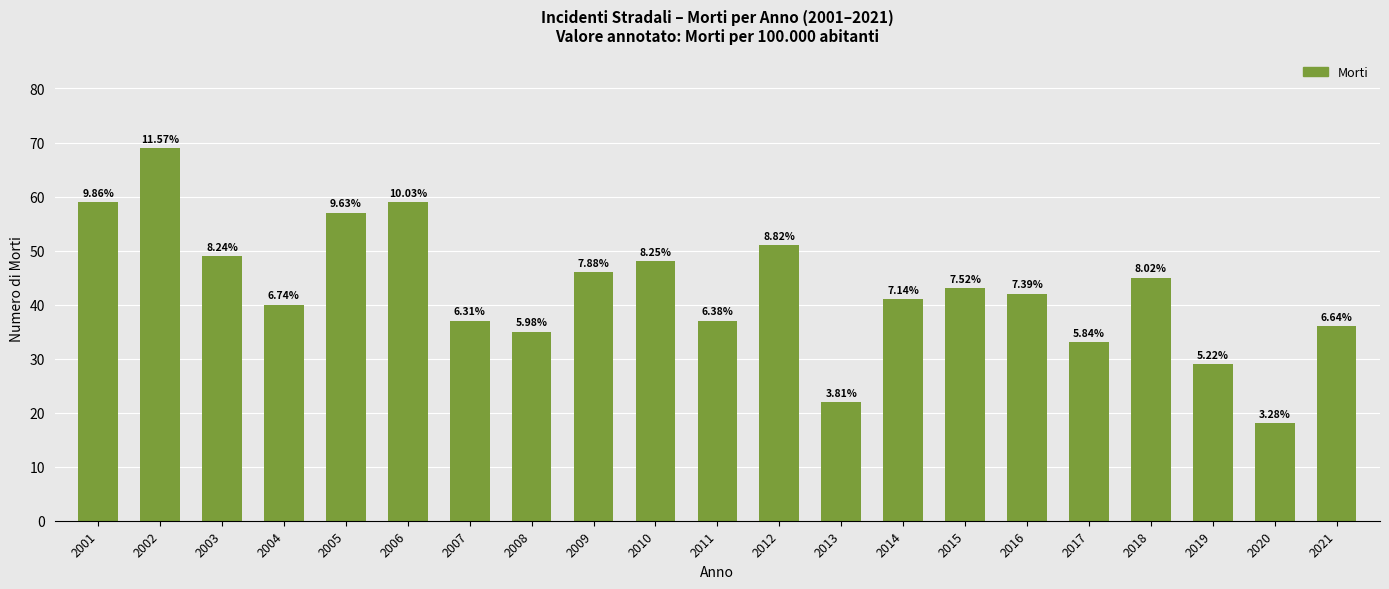

Reading right to left, transcribe all the data shown in this chart.

36	18	29	45	33	42	43	41	22	51	37	48	46	35	37	59	57	40	49	69	59